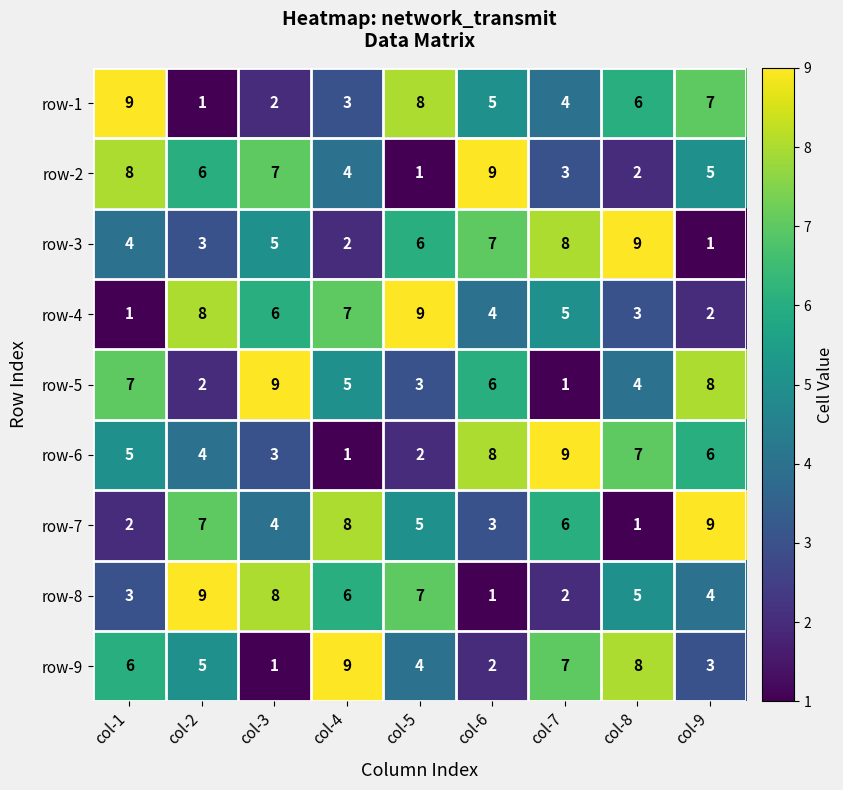

At how many categories does at least one series exceed 6?

9